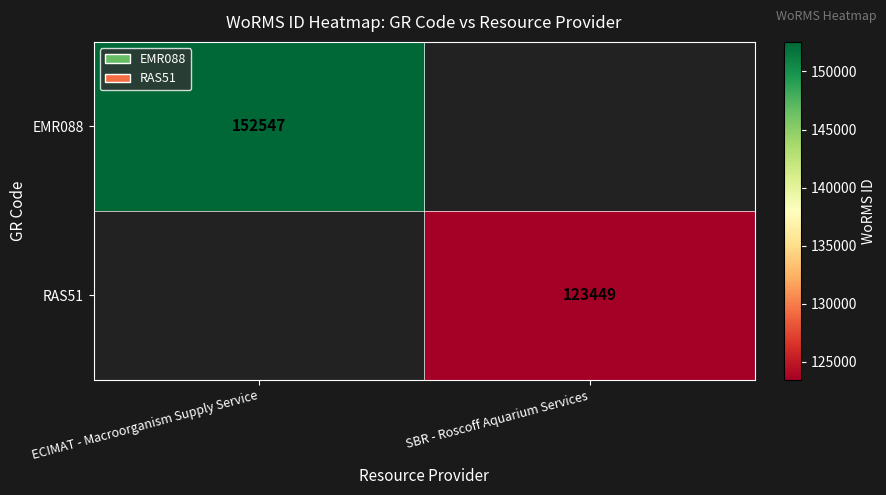

At how many categories does at least one series exceed 128944?

1